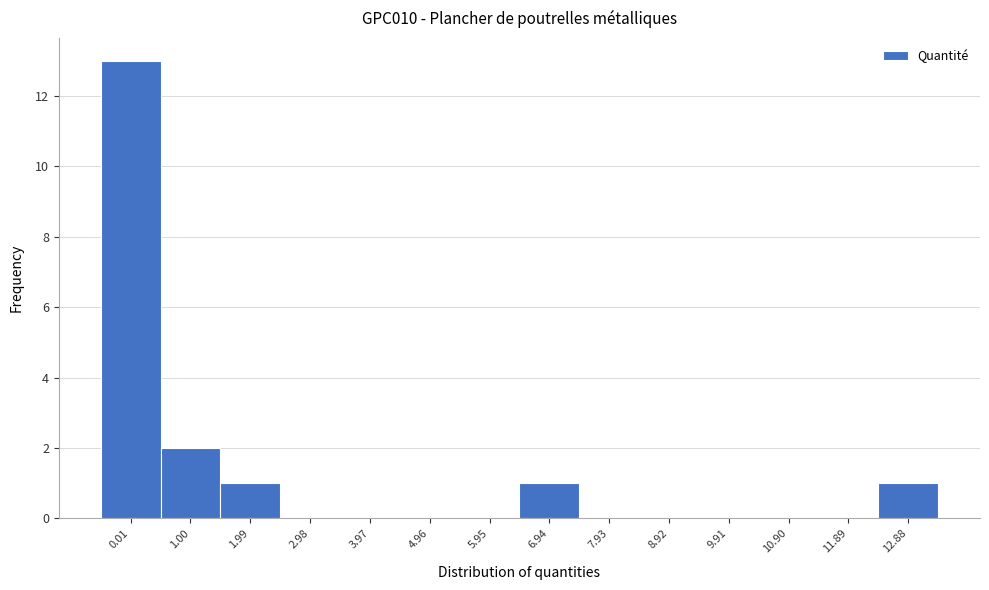

Reading left to right, transcribe all the data shown in this chart.

0.01=13	1.00=2	1.99=1	2.98=0	3.97=0	4.96=0	5.95=0	6.94=1	7.93=0	8.92=0	9.91=0	10.90=0	11.89=0	12.88=1